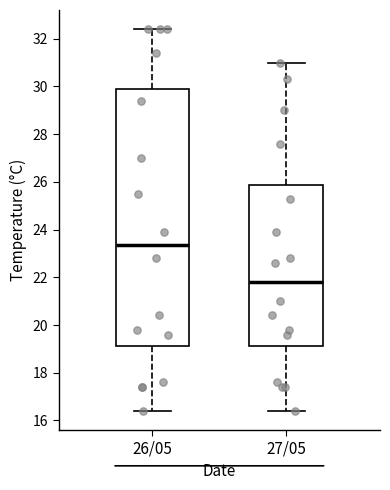

Reading left to right, read every box against the y-axis: the position of its median line, the range the box covers, and the ends of its whiskers. The values are not printed on the chart, so give them approximately, as read against the axis.

26/05: median 23.4, box 19.2 to 30.0, whiskers 16.4 to 32.4
27/05: median 21.8, box 19.2 to 25.8, whiskers 16.4 to 31.0